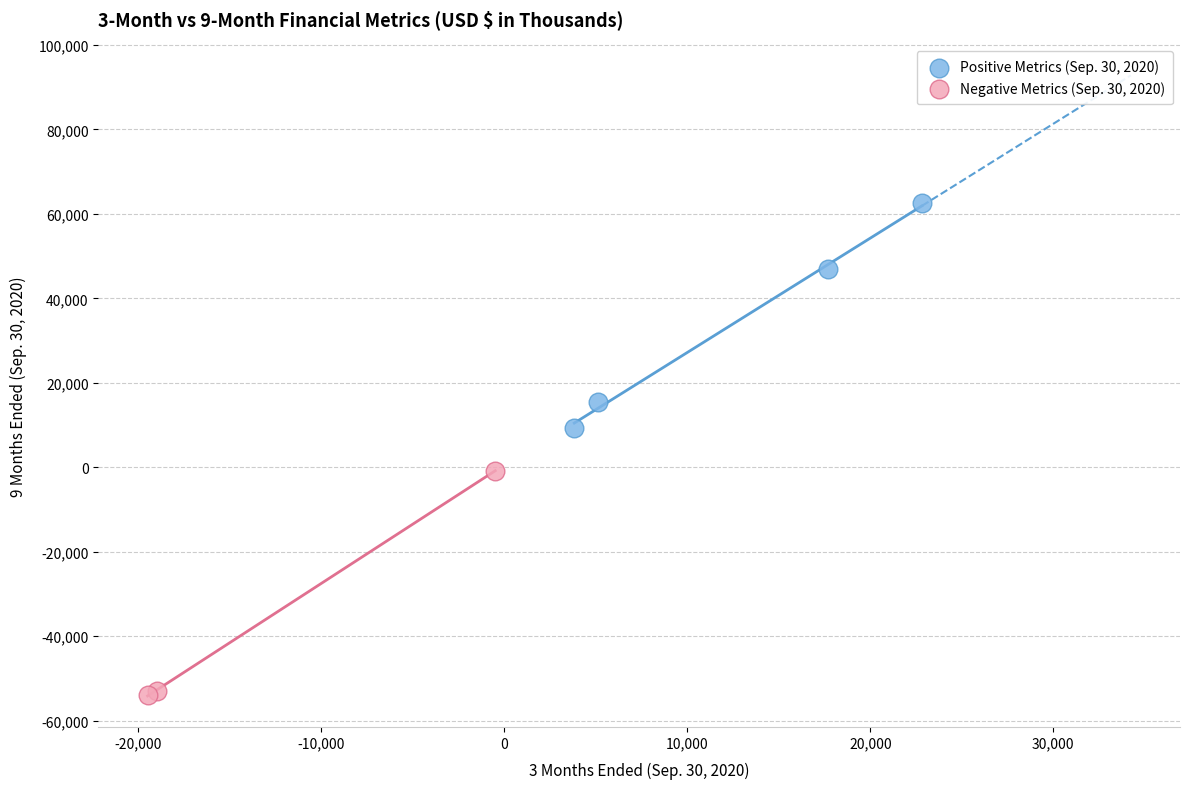

Which series reaches the maximum Y coordinate?

Positive Metrics (Sep. 30, 2020)